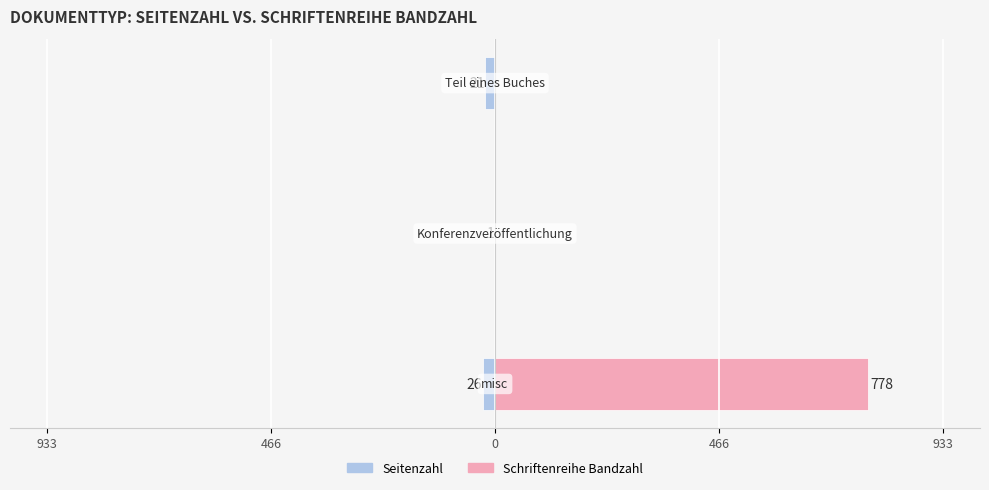

What is the total value across all series at 0?

-21